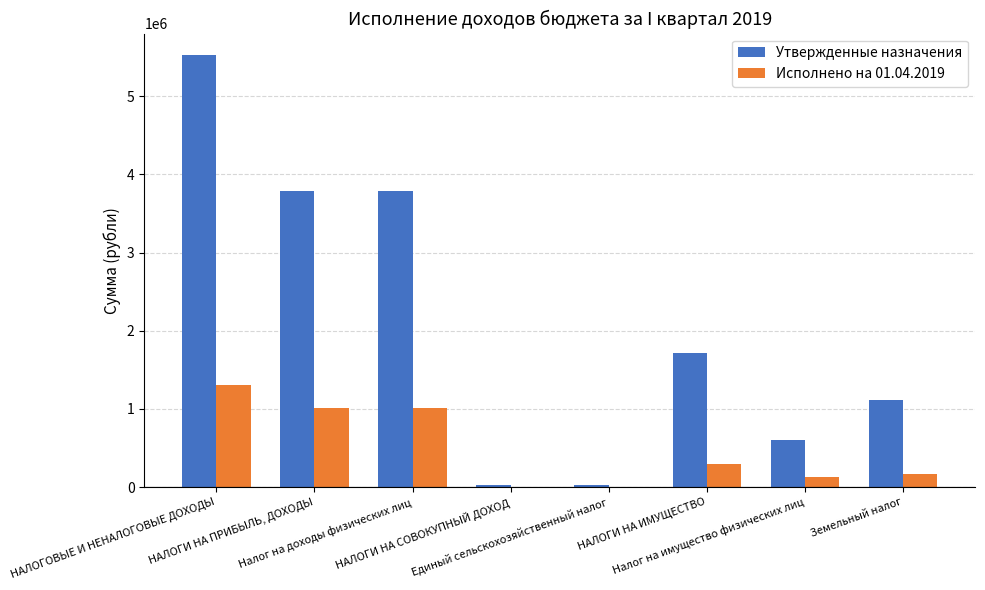

What is the total value across all series at НАЛОГИ НА ИМУЩЕСТВО?

2014329.8